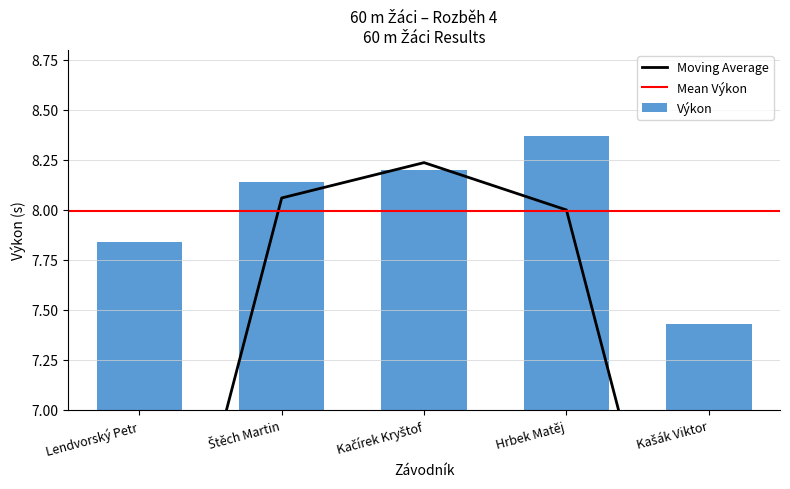

At which category does the chart reach its minimum across all series?

Kašák Viktor